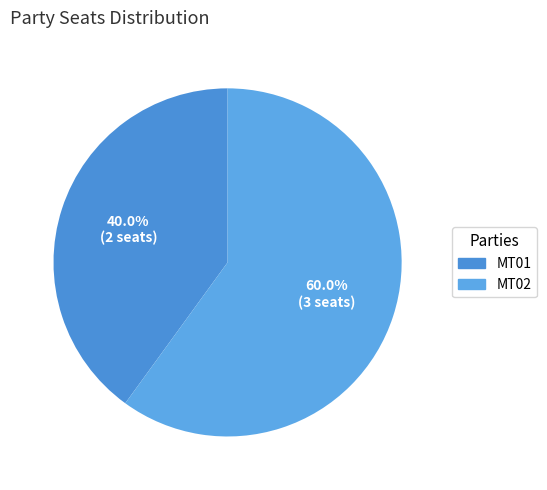

How many segments does this pie chart have?

2